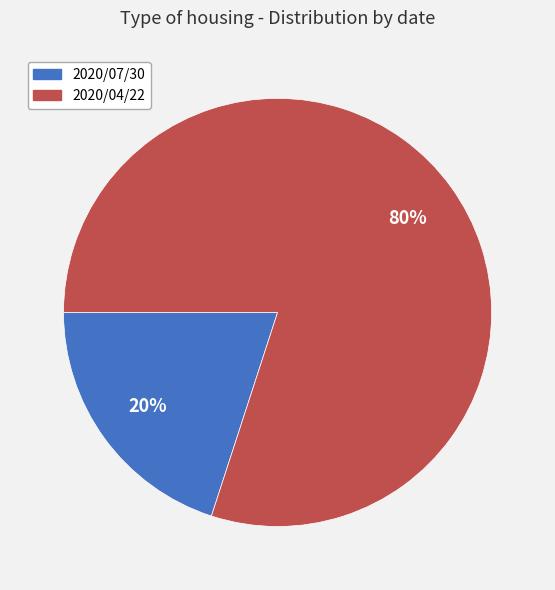

How many slices are in this pie chart?

2